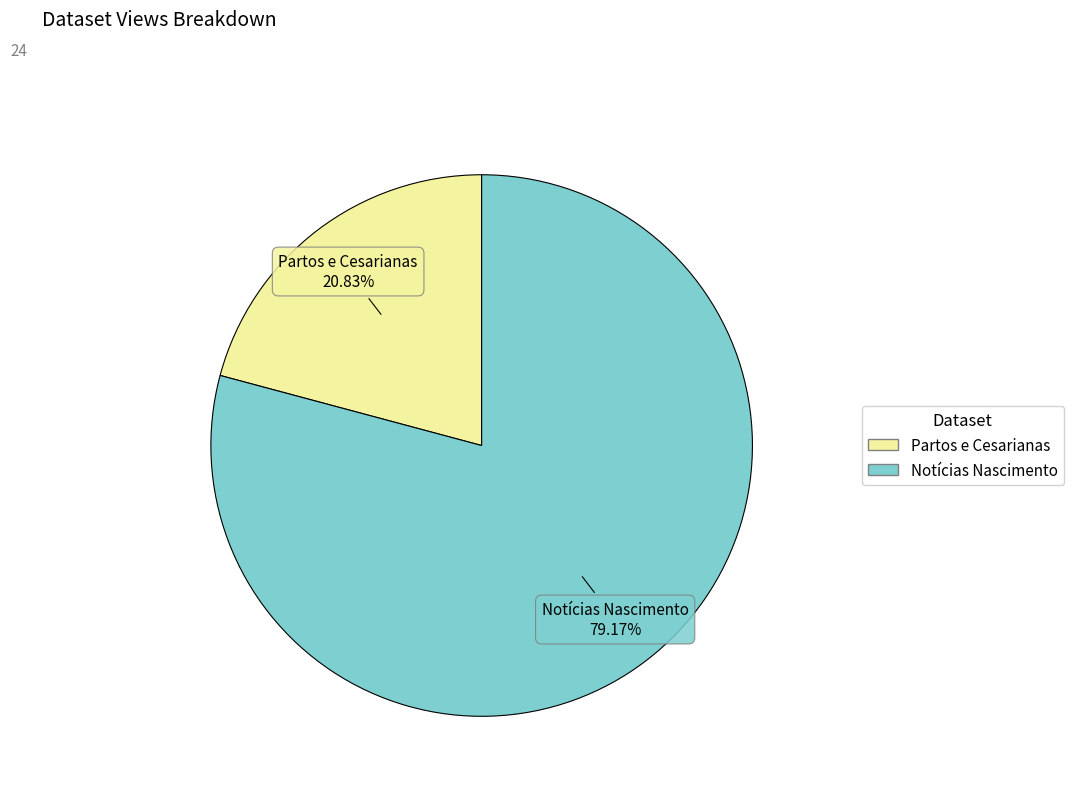

To the nearest percent, what percentage of the pie is Notícias Nascimento?

79%